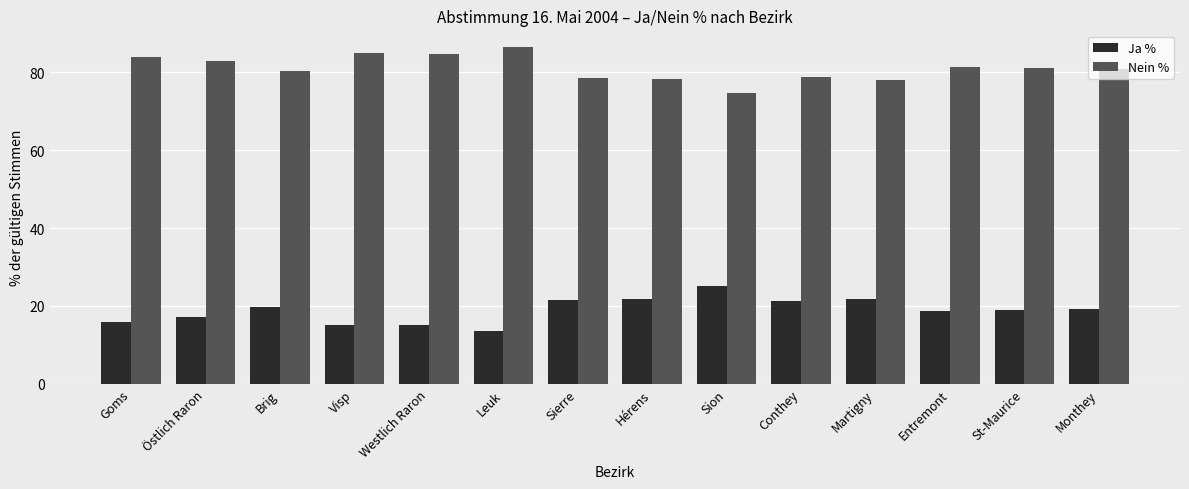

What is the difference between the second highest and minimum values in the Nein % series?

10.1